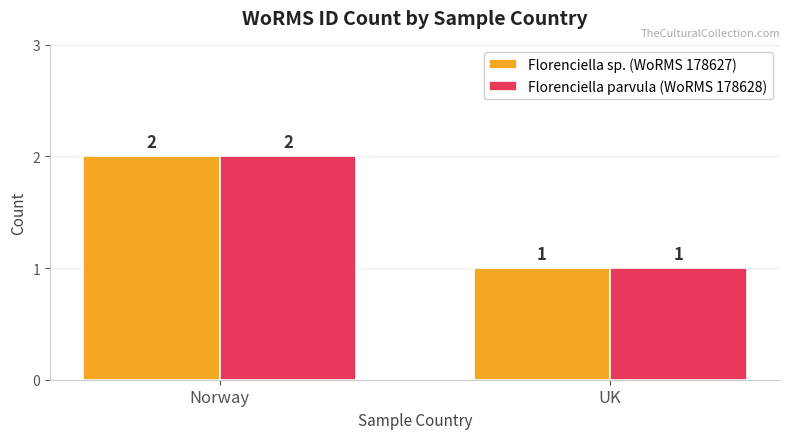

List the labels in order of Florenciella parvula (WoRMS 178628) value, largest first.

Norway, UK